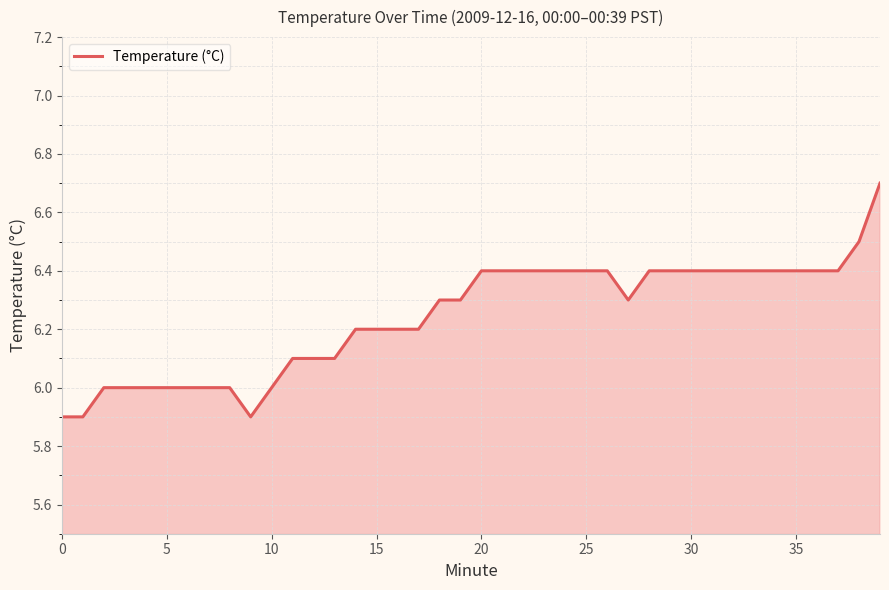

What is the maximum value shown in the chart?

6.7